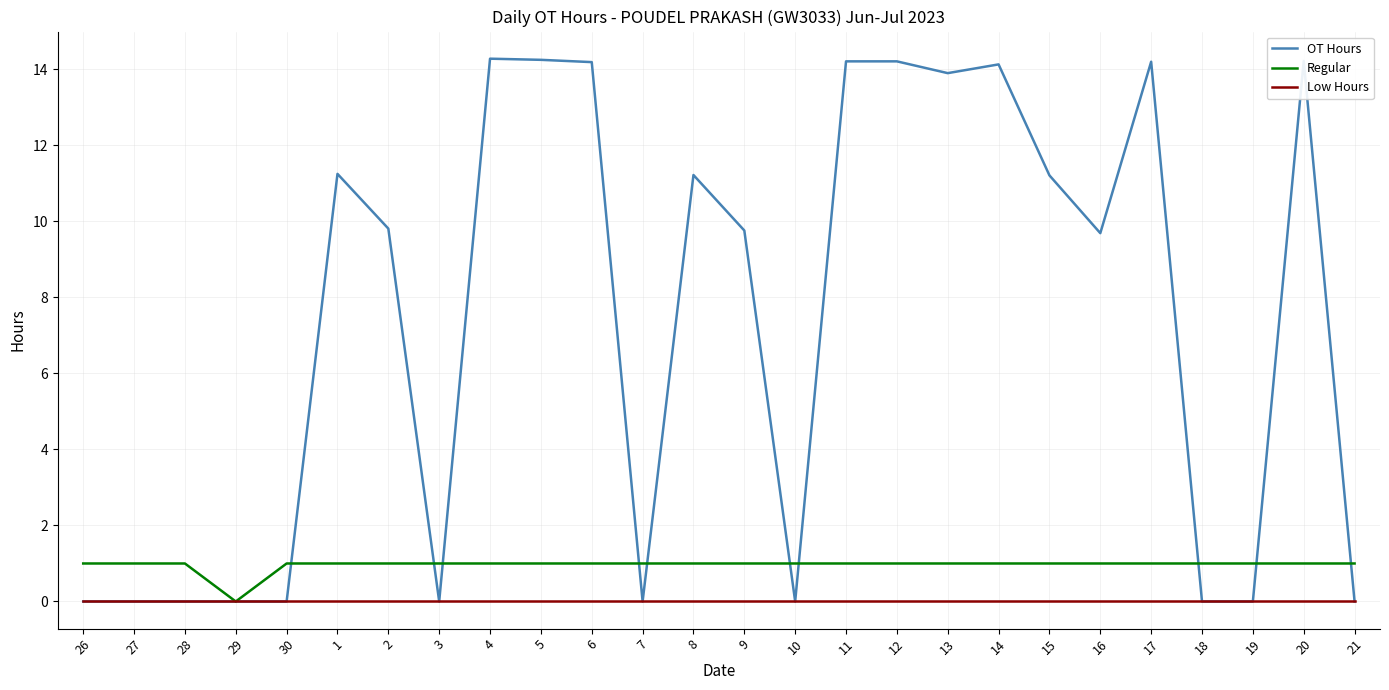

What are all the series names shown in the legend?

OT Hours, Regular, Low Hours